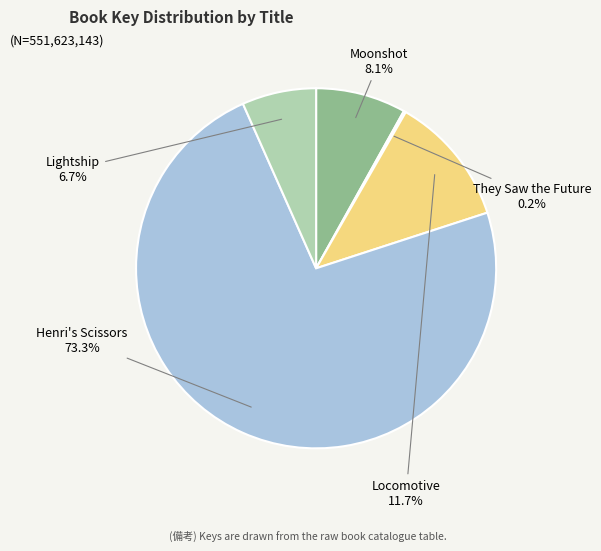

To the nearest percent, what is the difference between the Moonshot and Locomotive slice percentages?

4%